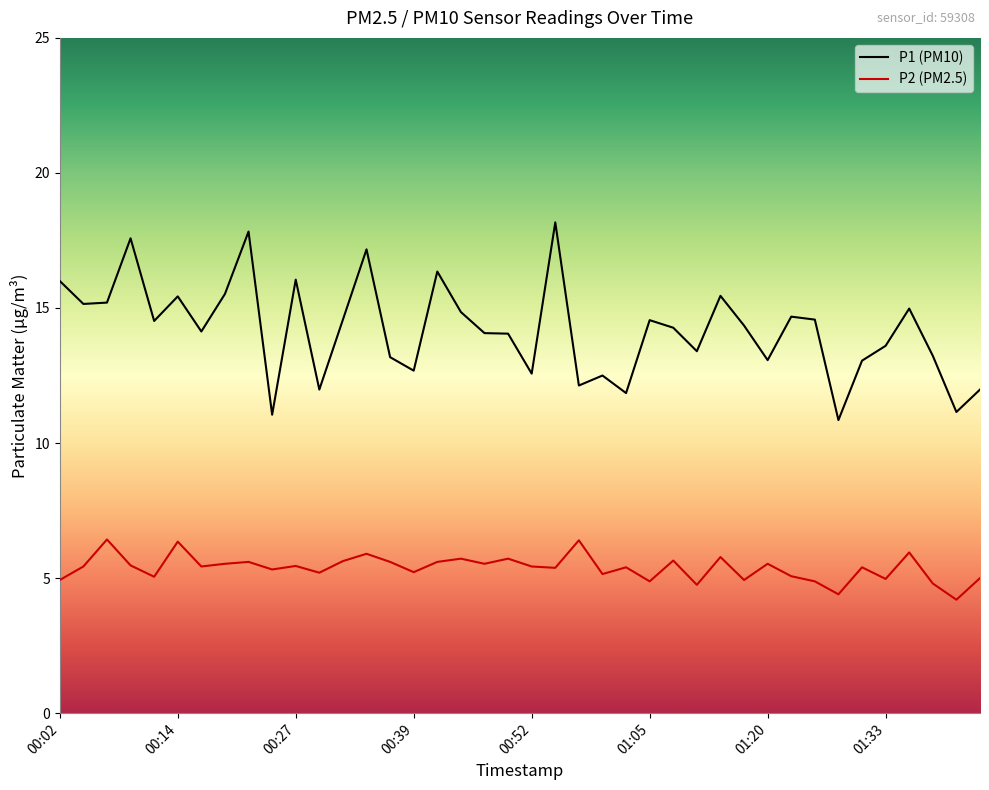

Which series has the widest spread of values?

P1 (PM10)